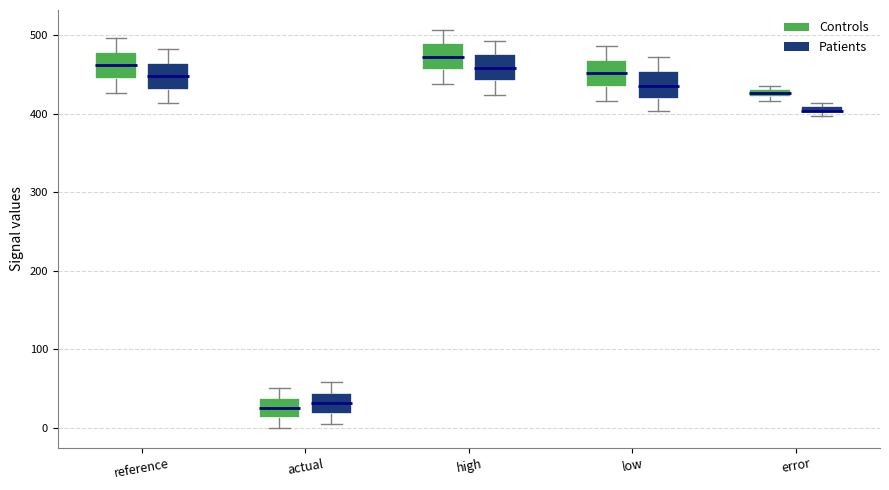

Where is the lower edge of the box for actual (Controls) on the y-axis? The values are not printed on the chart, so give them approximately, as read against the axis.

10